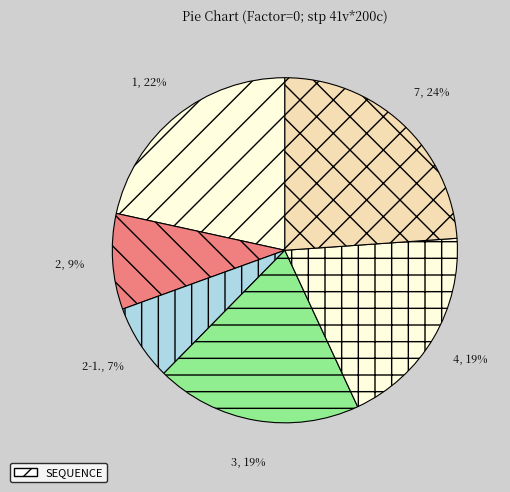

How many segments does this pie chart have?

6